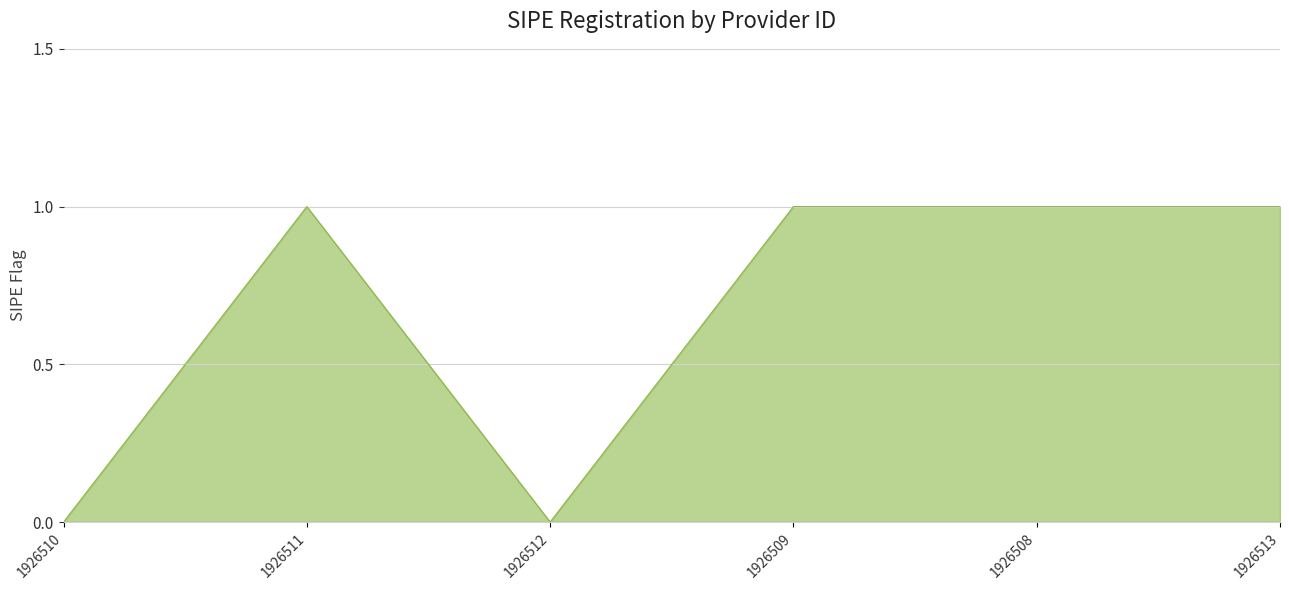

Reading left to right, list all the values displayed in this chart.

1926510=0	1926511=1	1926512=0	1926509=1	1926508=1	1926513=1